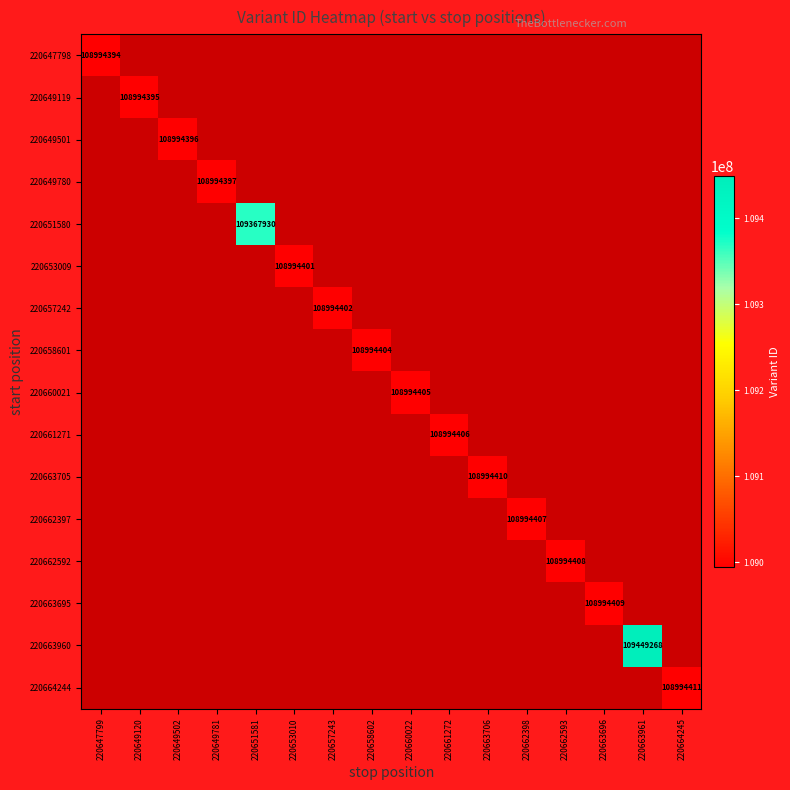

What is the minimum value for 220647798?

108994394.0